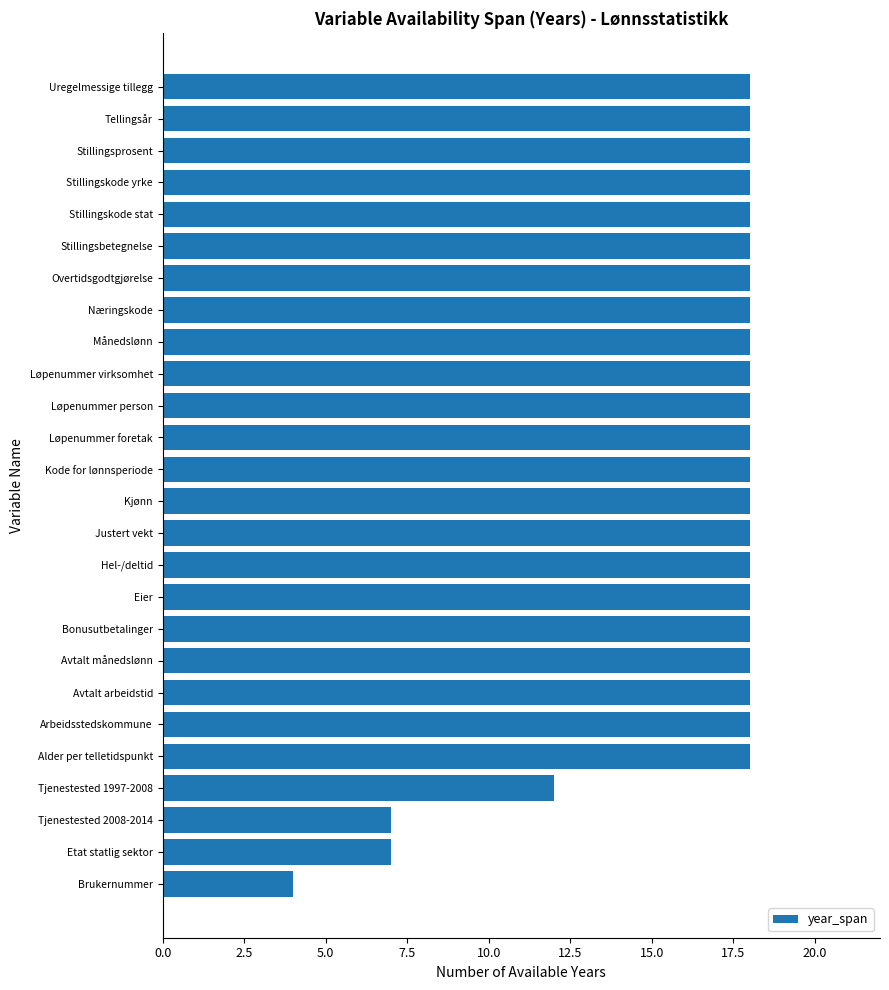

What is the average value?

16